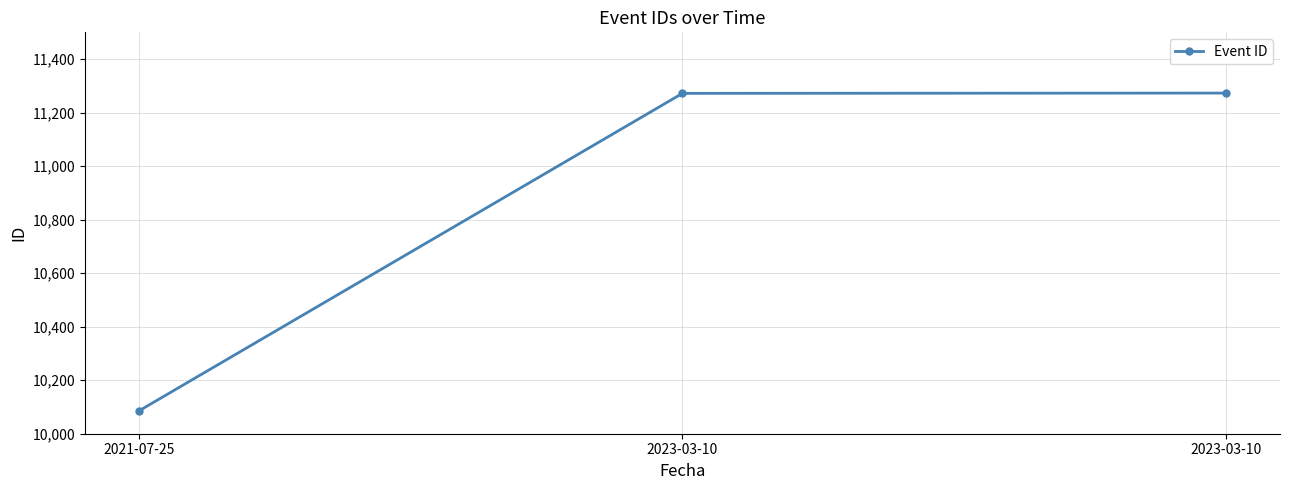

Does the chart have visible grid lines?

Yes